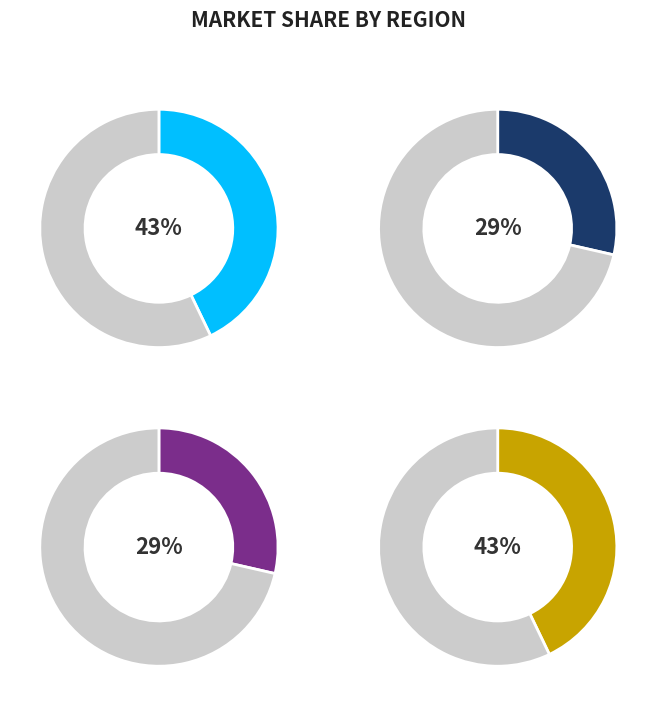

Does any single category account for the majority?

No